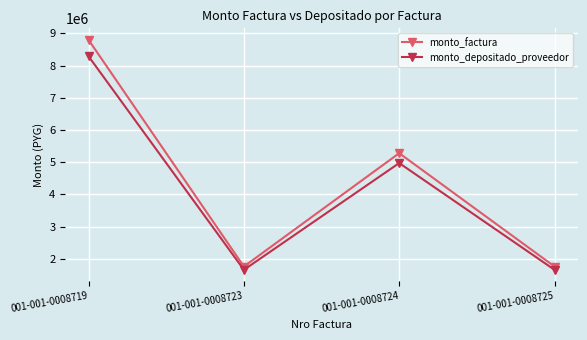

What is the lowest value of the monto_factura series?

1760000